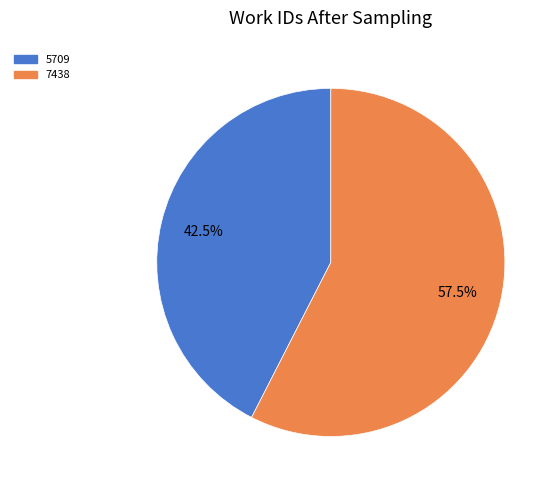

Which category has the smallest portion of the pie?

5709